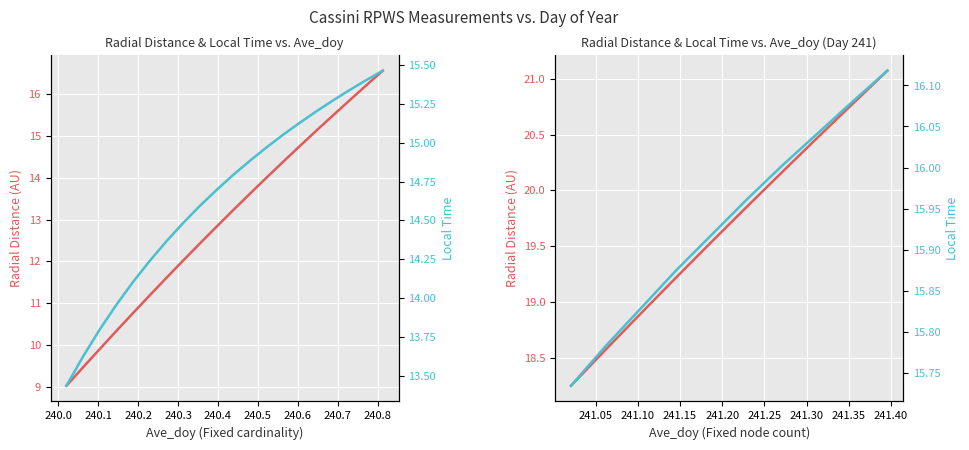

How many values in the Radial Distance (AU) series exceed 19?

7